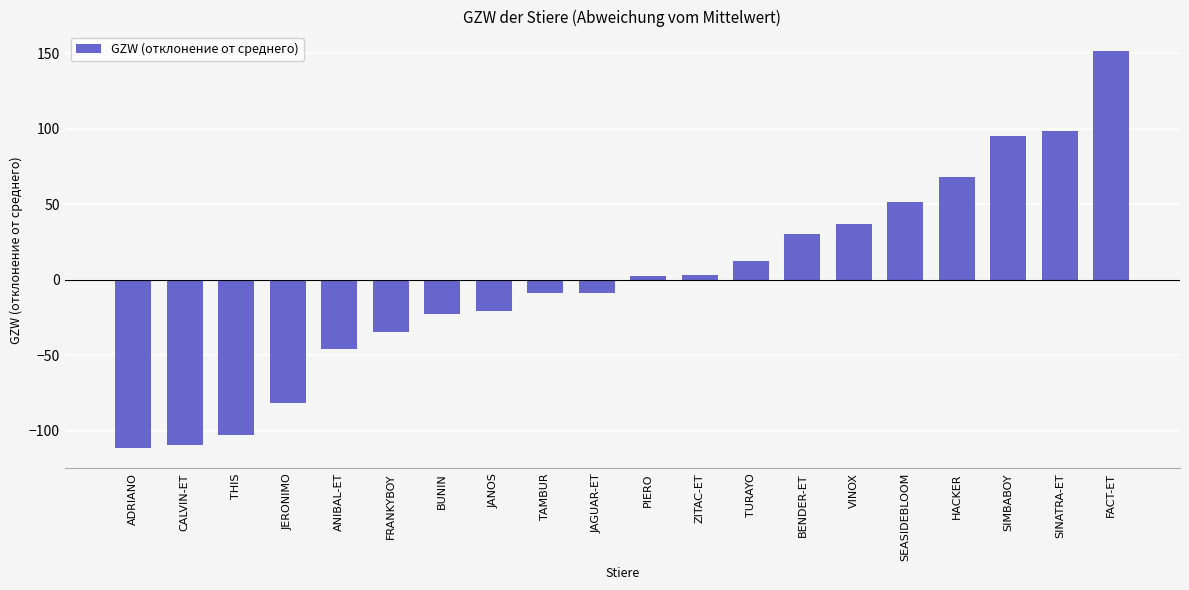

What is the label of the 15th bar from the left?

VINOX